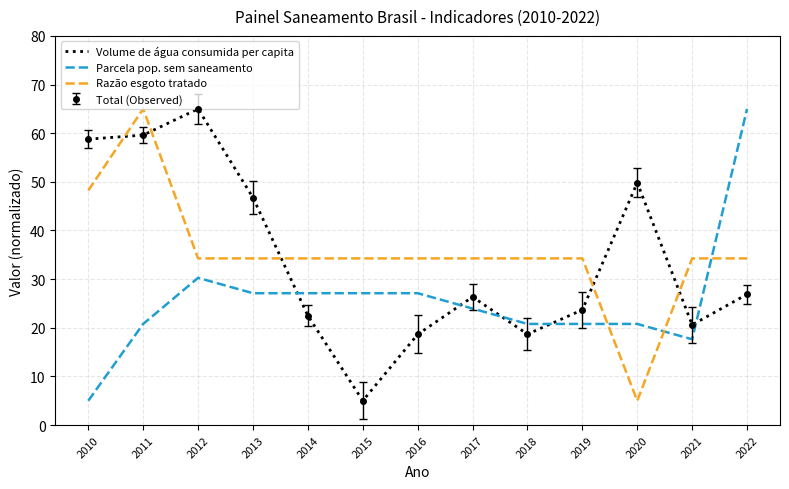

True or false: Parcela pop. sem saneamento has more than 0 points higher than both neighbors.

True